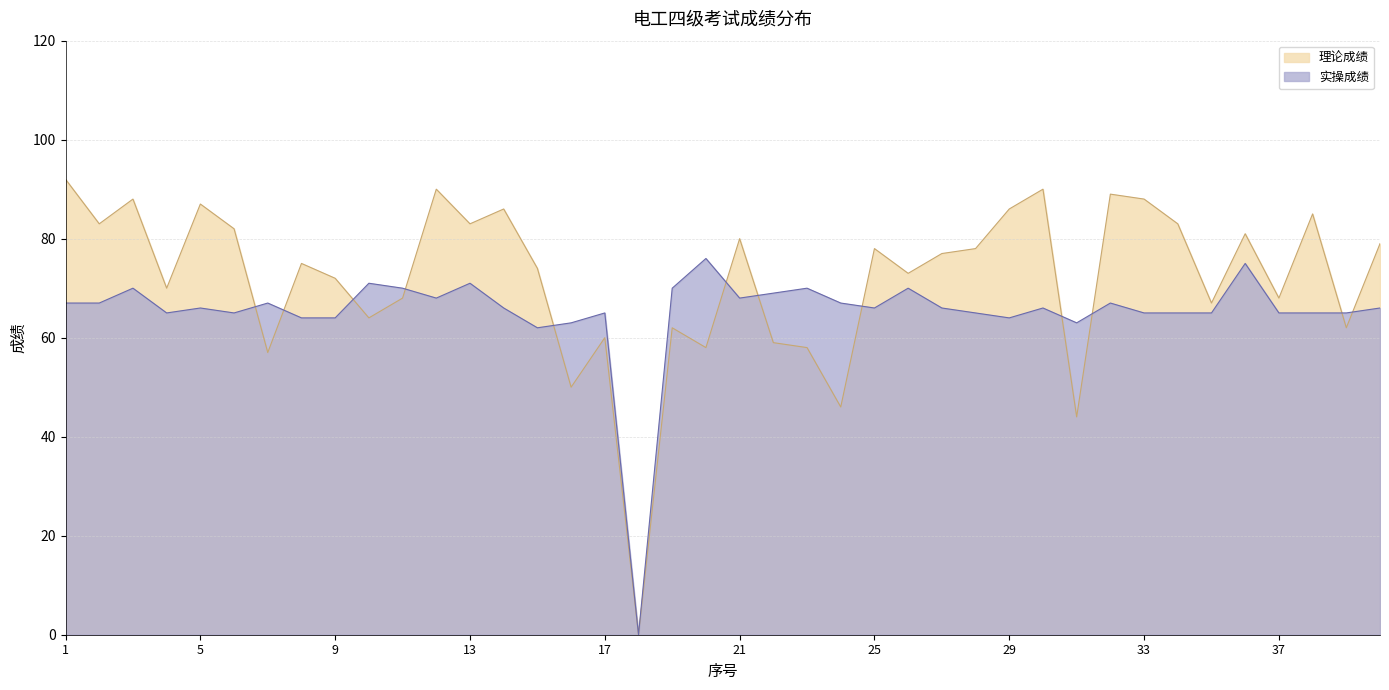

Which has a higher value, 5 or 37?

5